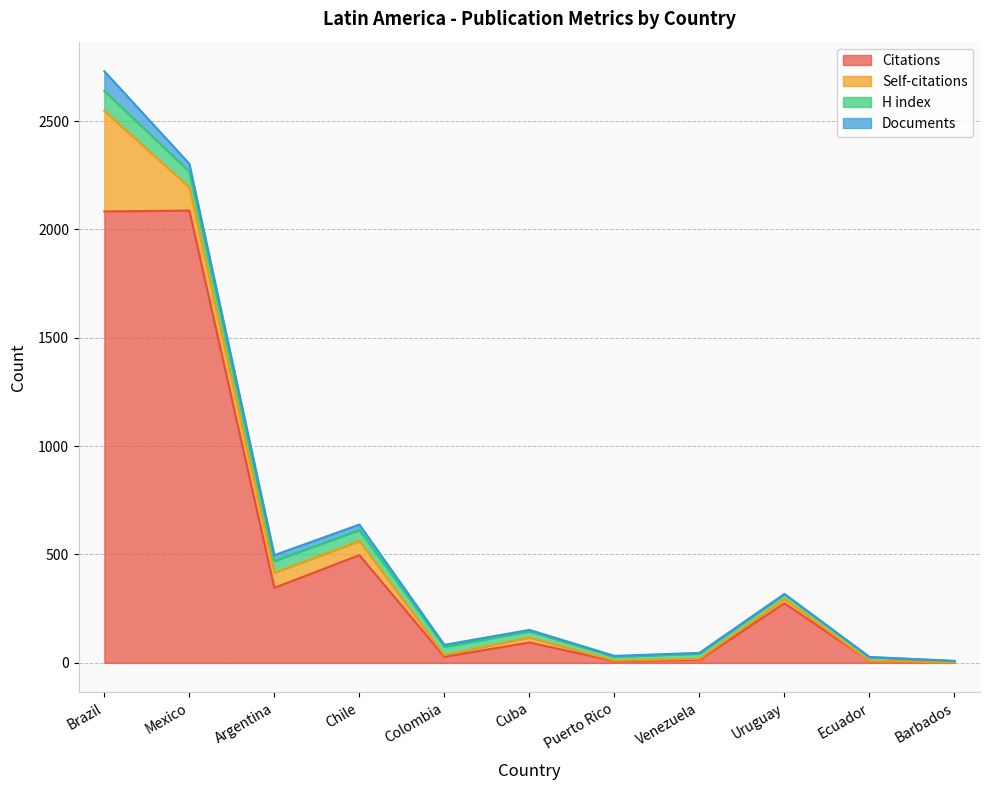

At how many categories does at least one series exceed 1848?

2